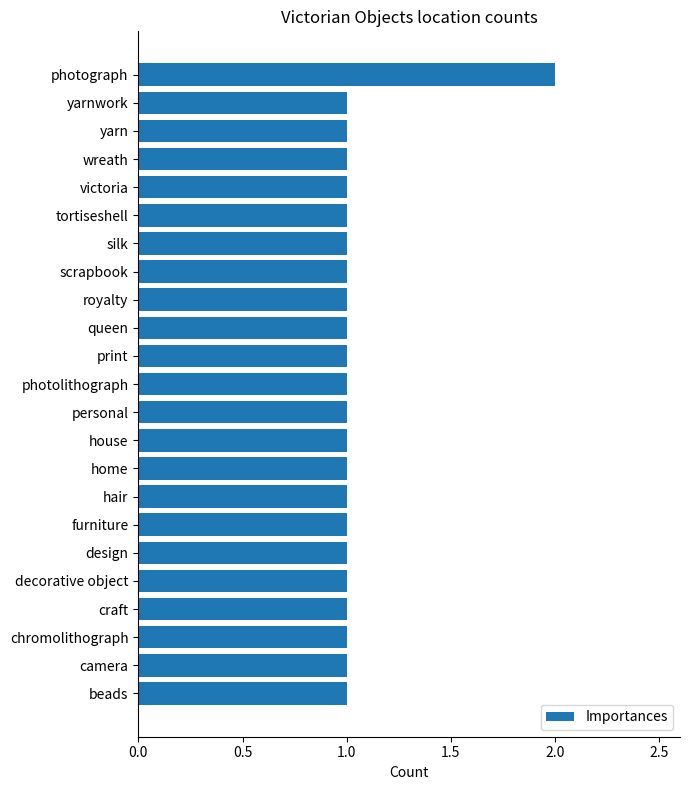

What is the ratio of the value at royalty to the value at photolithograph?

1.0